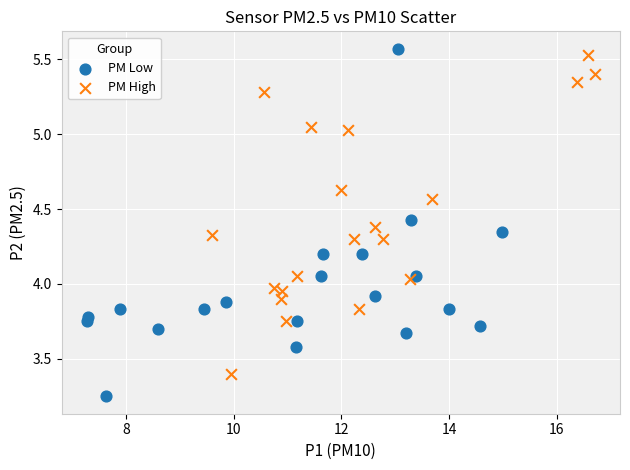

Which series contains the lowest Y value?

PM Low